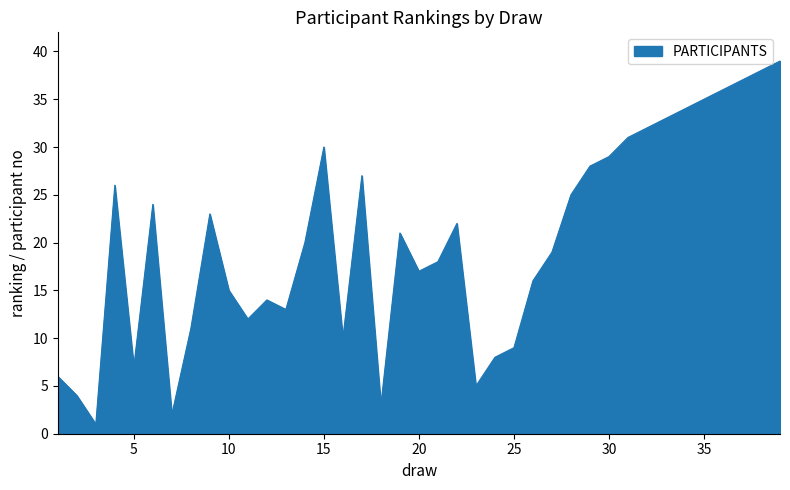

What is the greatest value displayed?

39